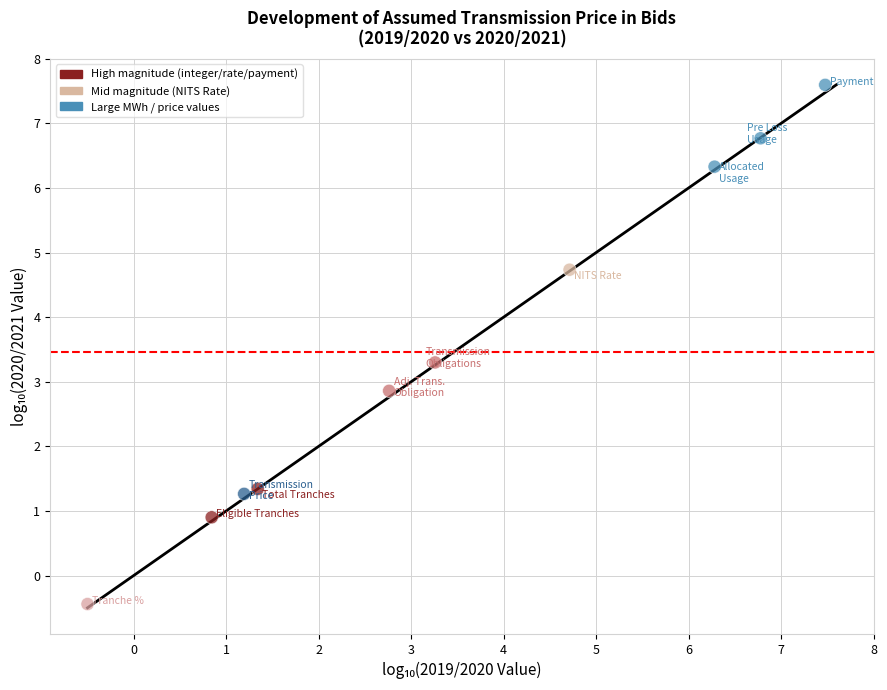

What is the range of Y values (max minus min)?

8.0